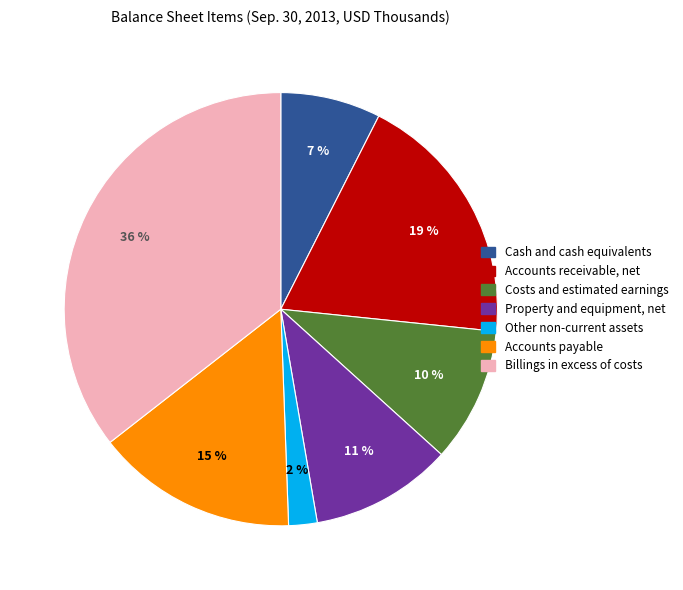

Between Accounts payable and Accounts receivable, net, which is larger?

Accounts receivable, net